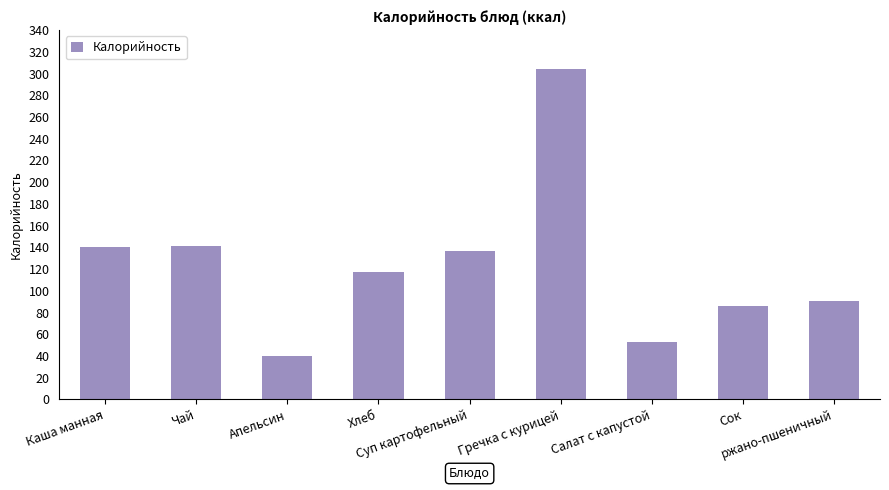

What is the smallest value displayed?

40.0